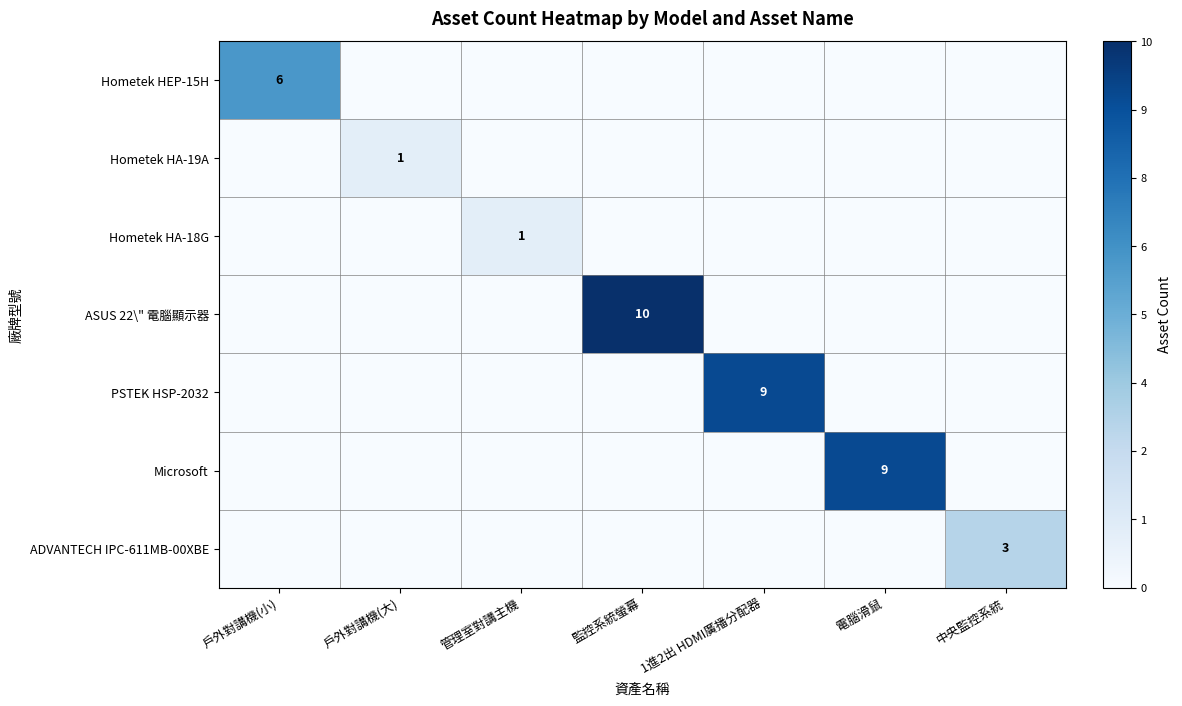

Is the value of Hometek HA-19A at 1進2出 HDMI廣播分配器 greater than the value of ASUS 22\" 電腦顯示器 at 管理室對講主機?

No